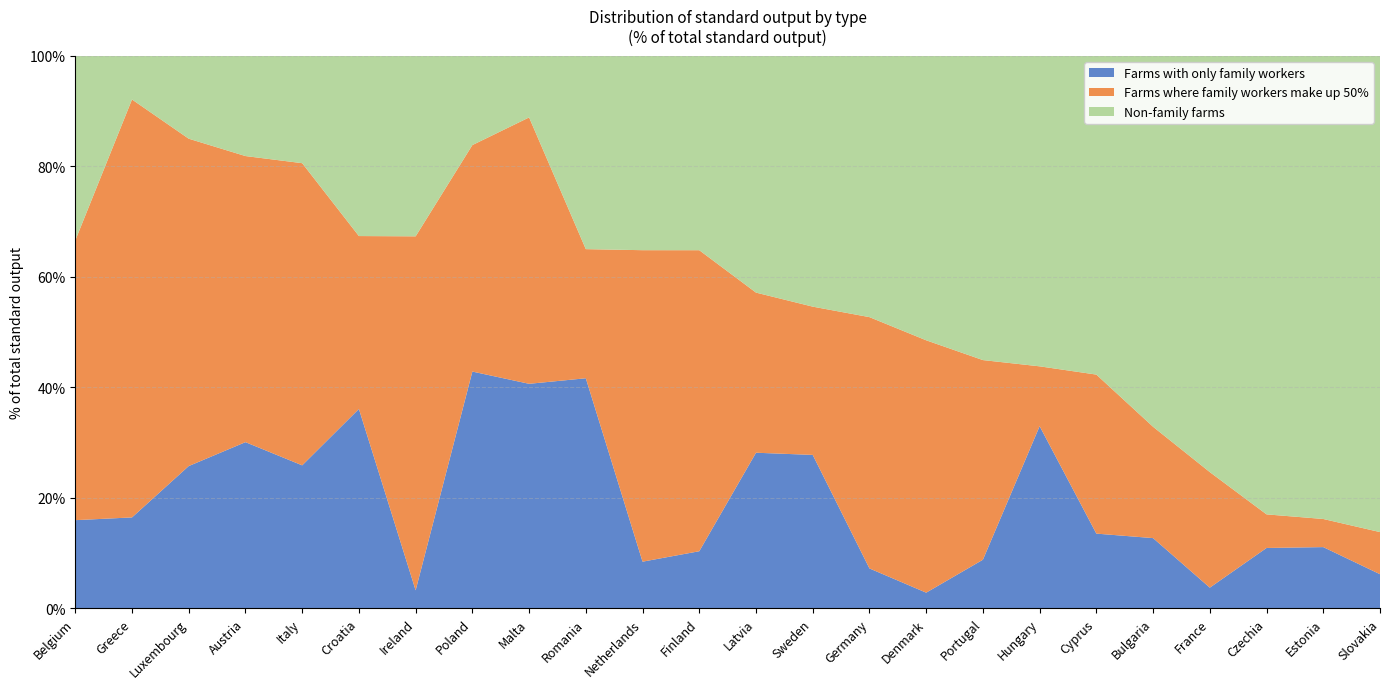

Reading left to right, list all the values displayed in this chart.

Farms with only family workers: 15.9	16.4	25.7	30.1	25.9	36.1	3.2	42.8	40.6	41.6	8.4	10.3	28.1	27.7	7.2	2.8	8.8	32.9	13.5	12.7	3.7	10.9	11.1	6.2
Farms where family workers make up 50%: 50.6	75.7	59.3	51.8	54.7	31.3	64.1	41.0	48.2	23.4	56.4	54.5	29.0	26.8	45.5	45.7	36.1	10.8	28.8	20.2	20.9	6.1	5.1	7.6
Non-family farms: 33.4	7.9	15.0	18.2	19.4	32.6	32.7	16.2	11.2	35.0	35.2	35.2	42.9	45.4	47.3	51.5	55.1	56.2	57.7	67.2	75.4	83.0	83.8	86.2